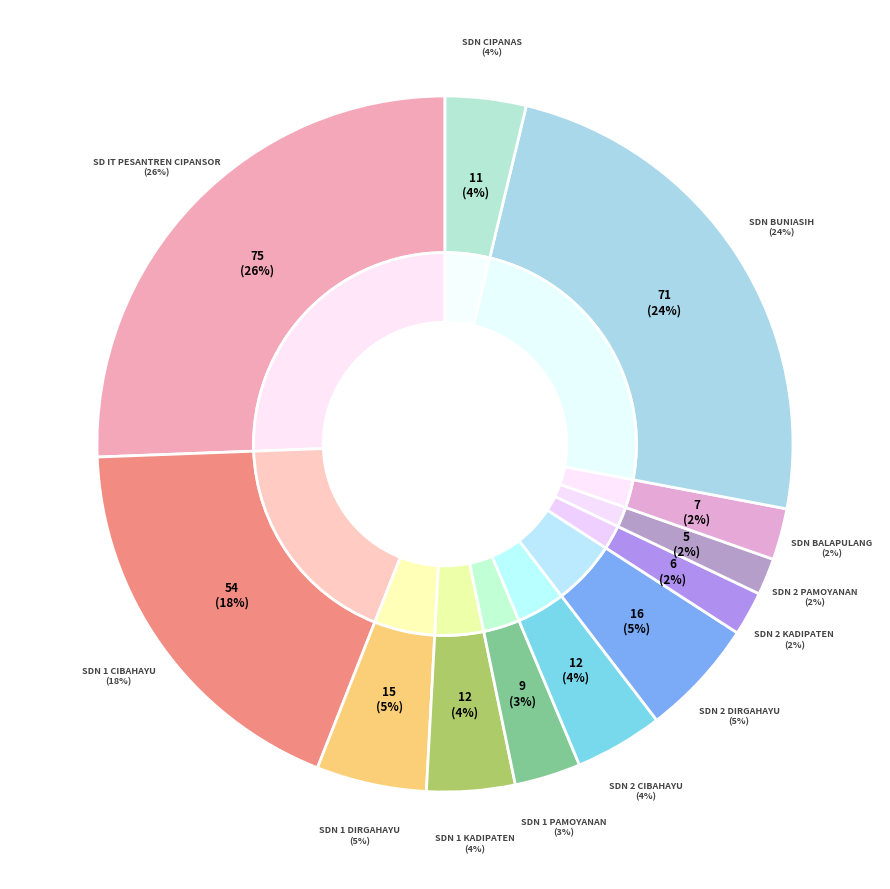

Does SDN 1 DIRGAHAYU account for over 50% of the chart?

No